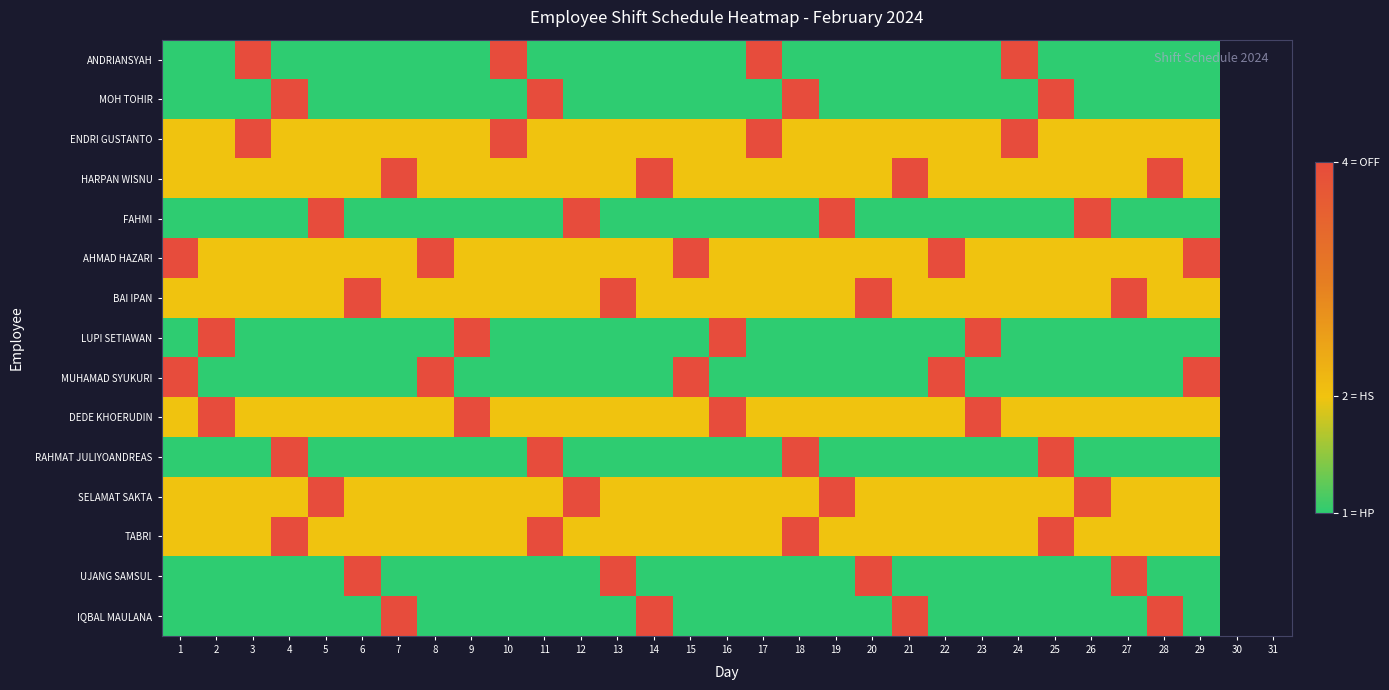

At which label does BAI IPAN reach its minimum?

1